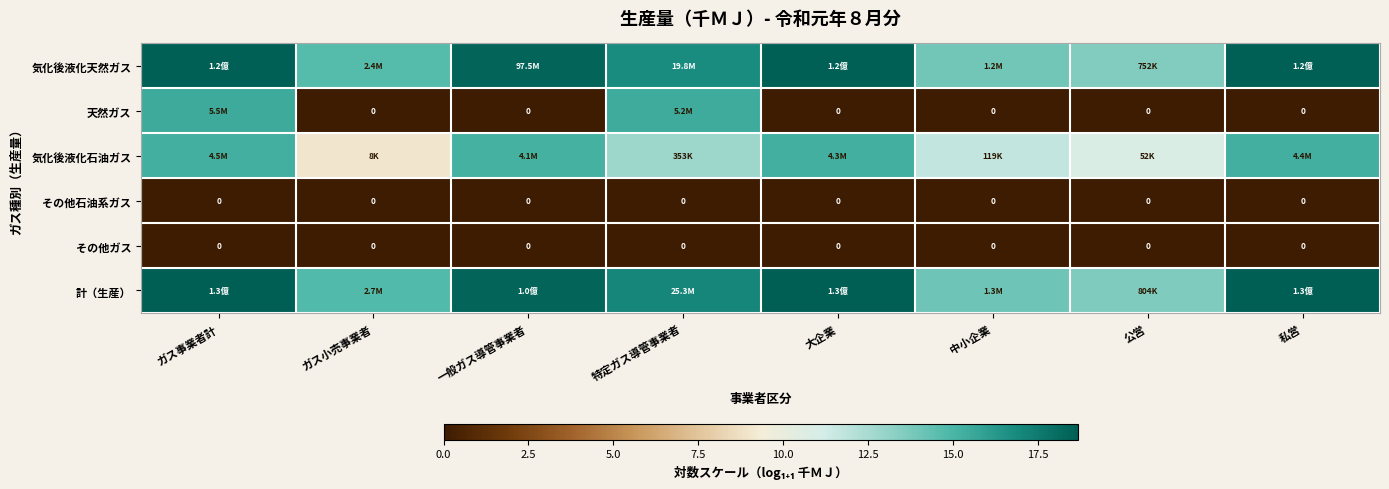

List the series in order of their peak value, highest first.

計（生産）, 気化後液化天然ガス, 天然ガス, 気化後液化石油ガス, その他石油系ガス, その他ガス